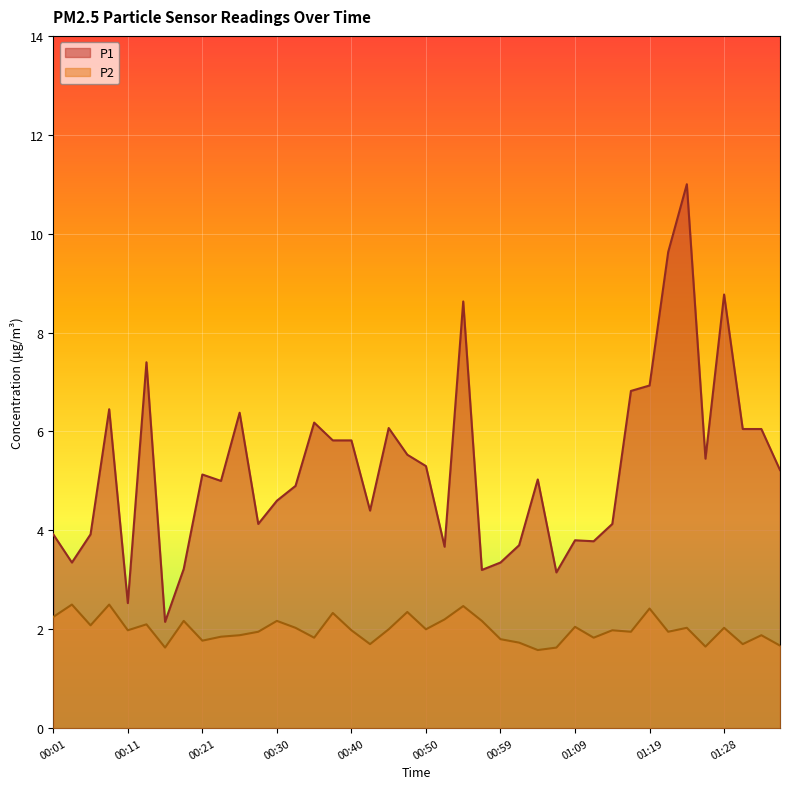

Where is the first local minimum for P1?

00:04